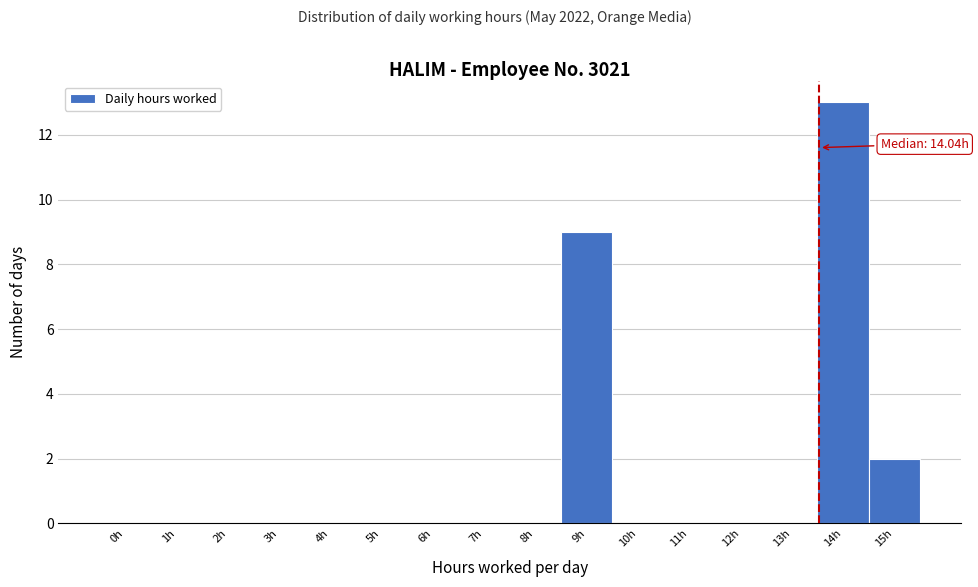

Reading left to right, transcribe all the data shown in this chart.

0h=0	1h=0	2h=0	3h=0	4h=0	5h=0	6h=0	7h=0	8h=0	9h=9	10h=0	11h=0	12h=0	13h=0	14h=13	15h=2